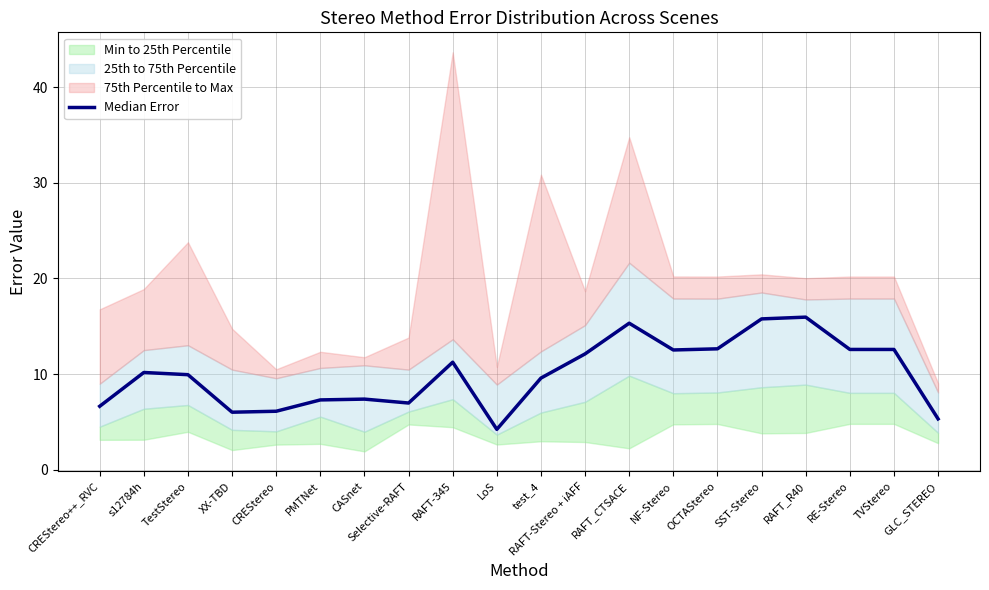

At which category does the chart reach its minimum across all series?

LoS